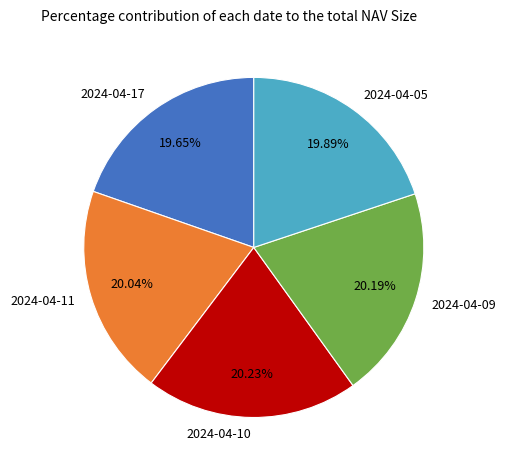

True or false: 2024-04-09 accounts for 20% of the total.

True